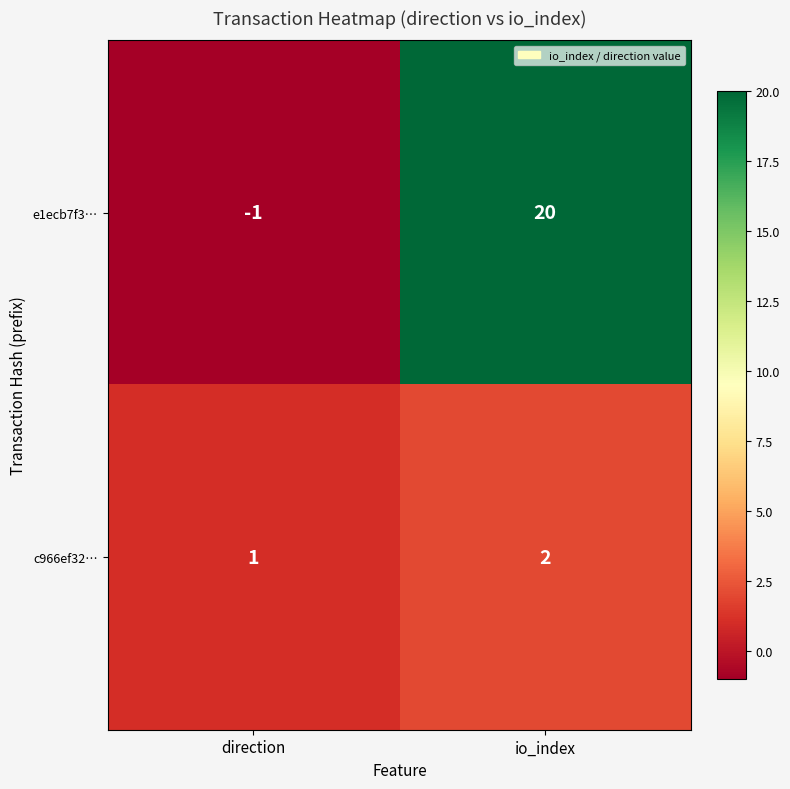

How many series are shown in this chart?

2